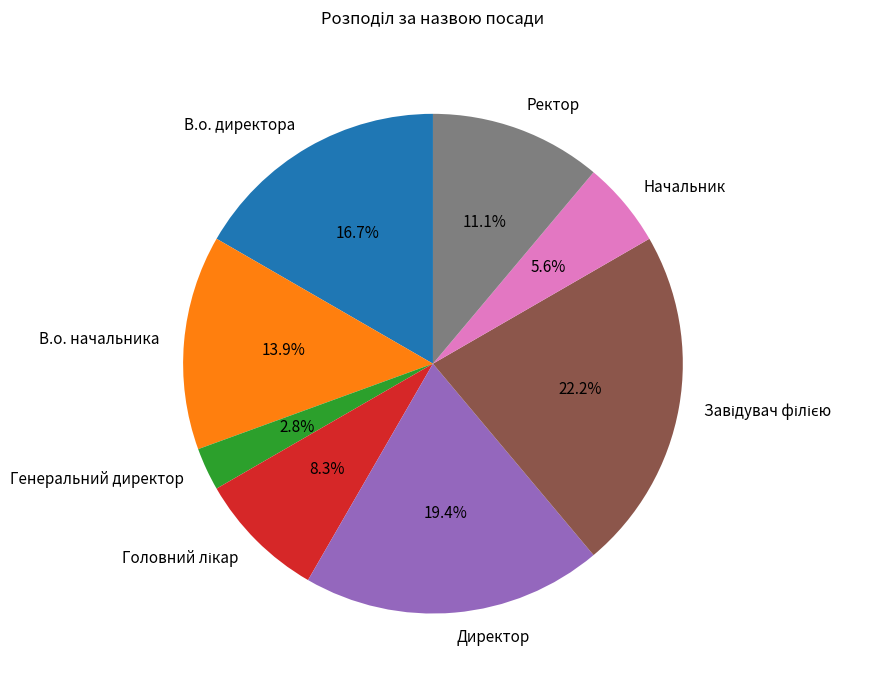

To the nearest percent, what is the difference between the largest and smallest slice percentages?

19%